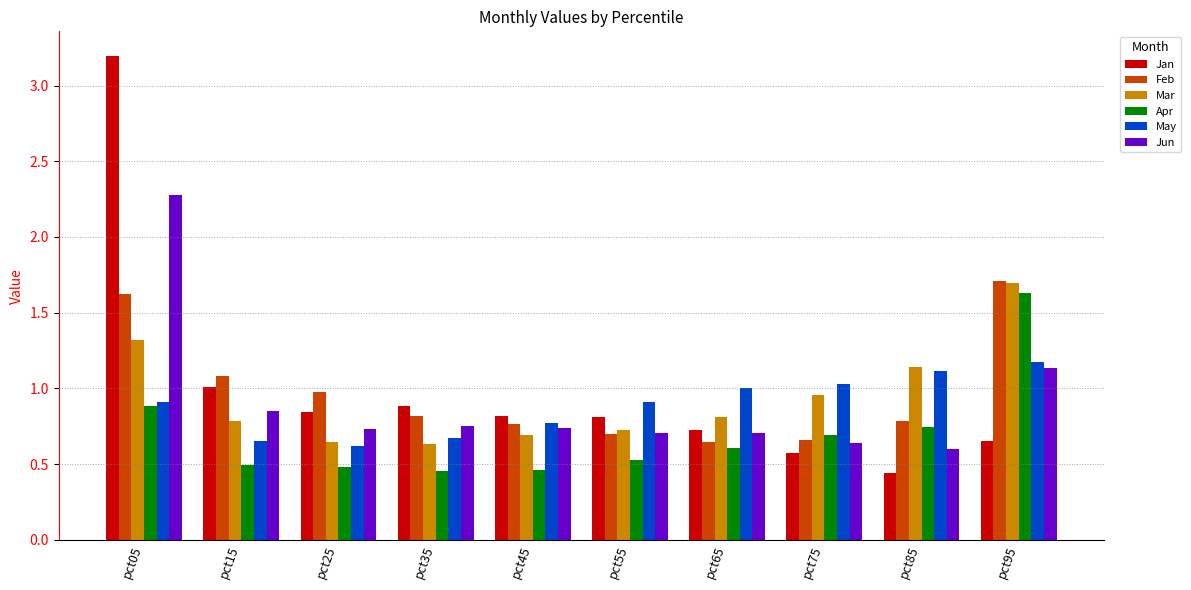

What is the difference between the maximum and second lowest values in the Jan series?

2.6